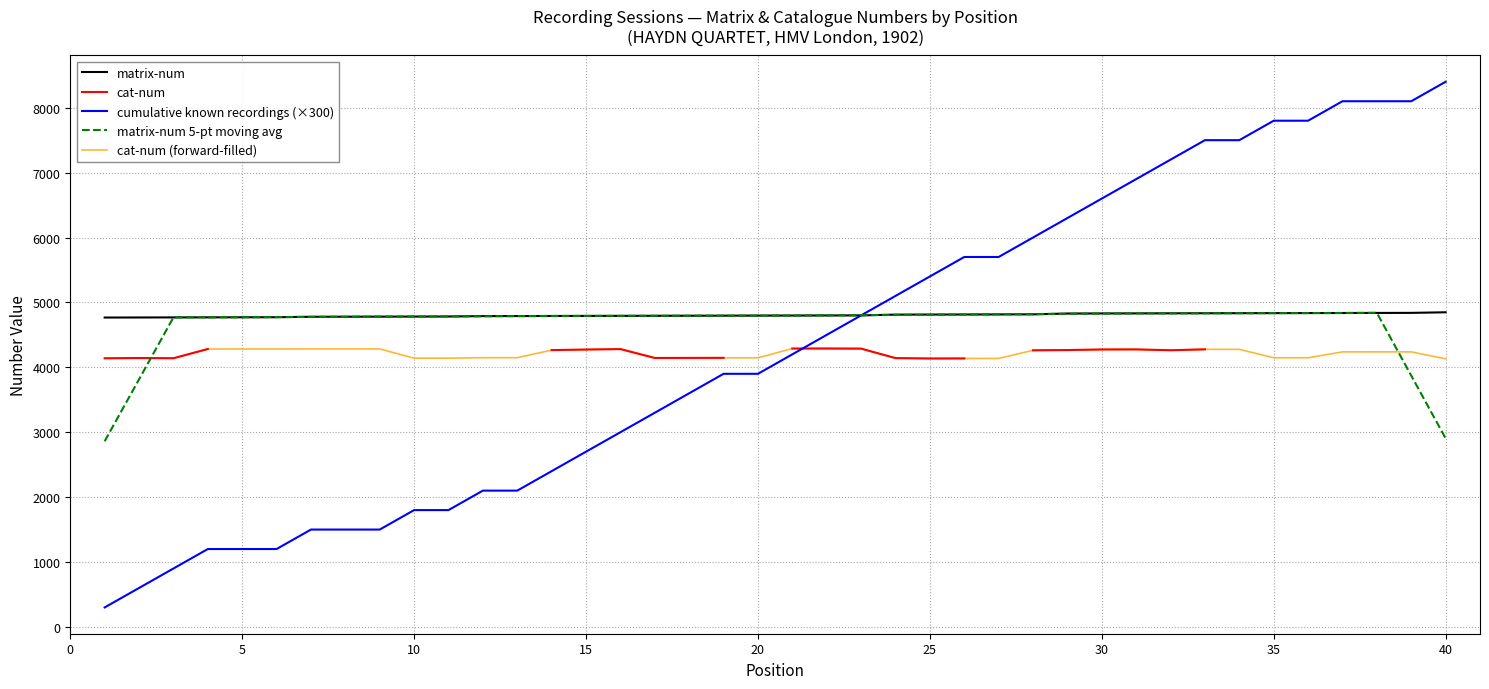

What is the maximum value shown in the chart?

8400.0